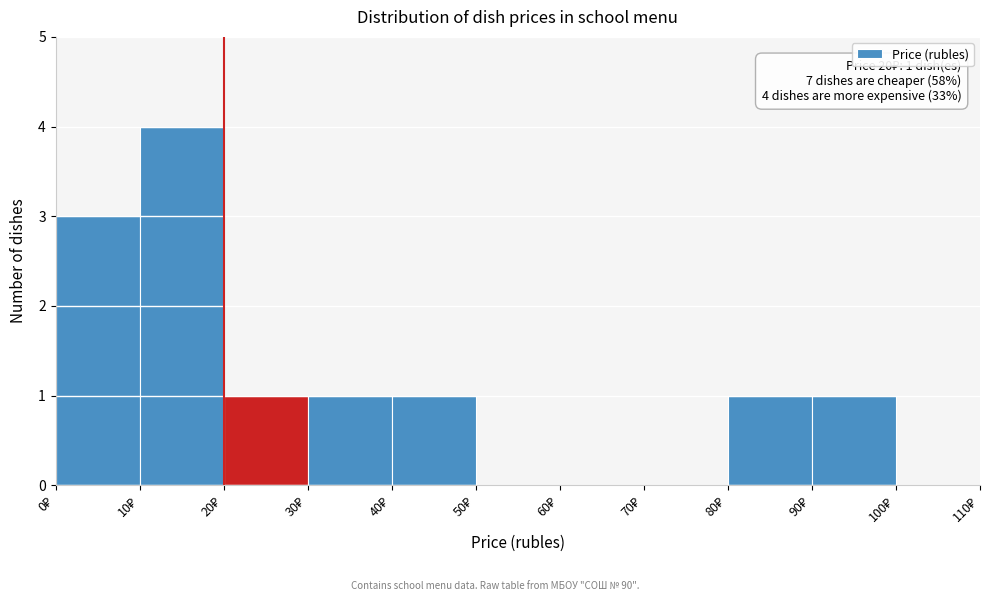

Which range on the x-axis has the tallest bar?

10 to 20